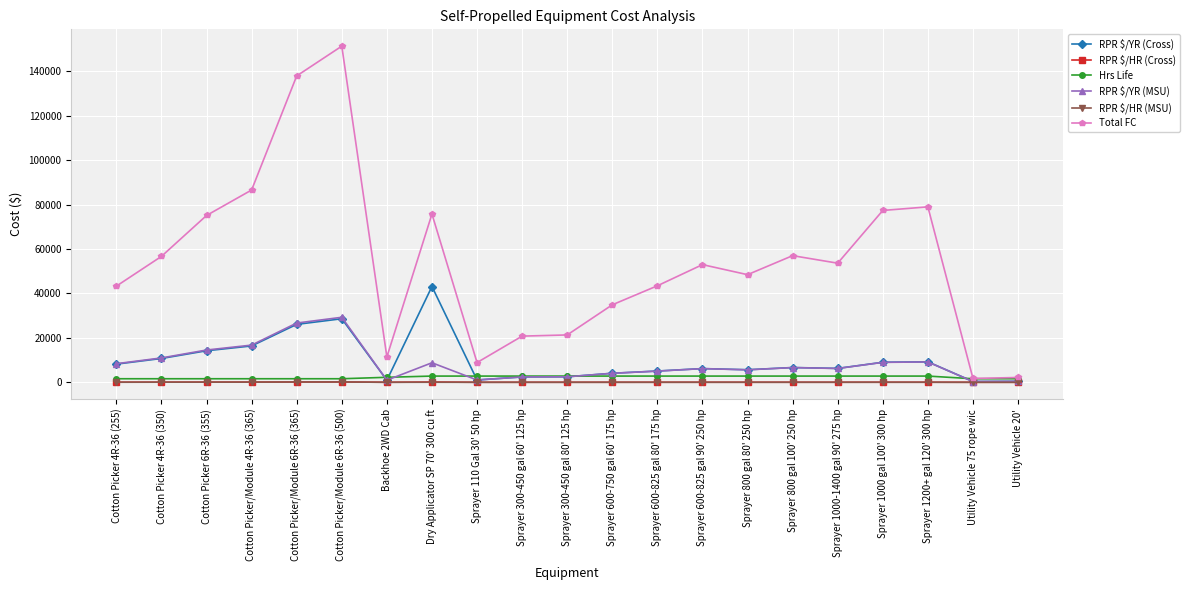

What is the difference between the highest and lowest values at Sprayer 1000 gal 100' 300 hp?

77380.7